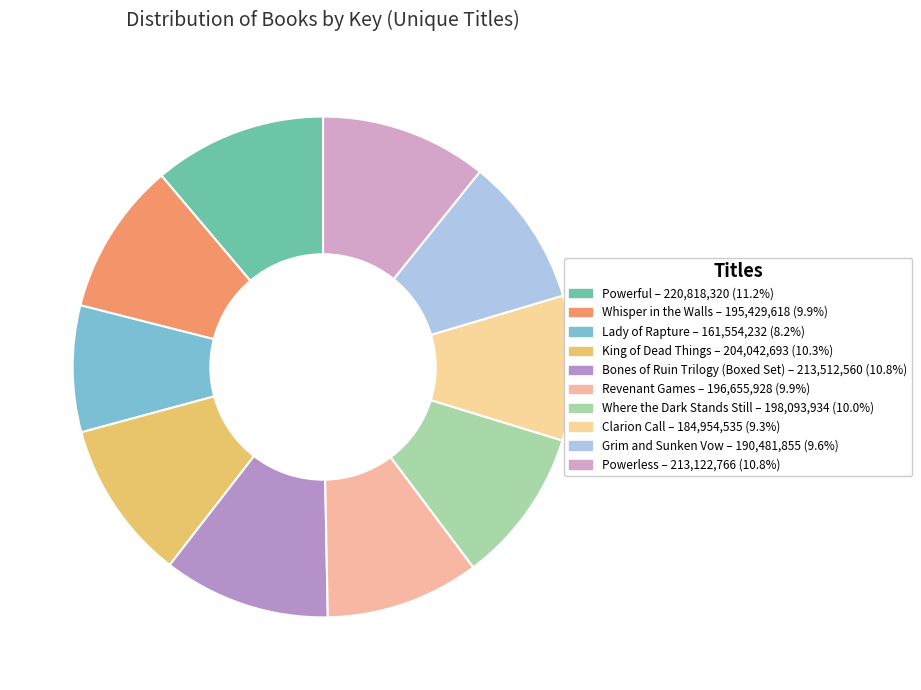

How many slices are in this pie chart?

10